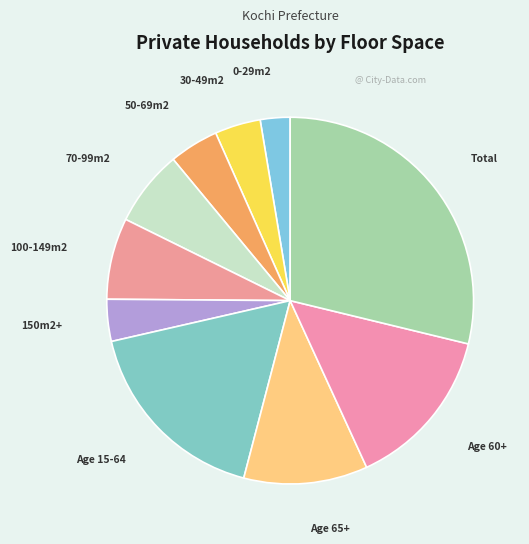

Which slice is the largest?

Total